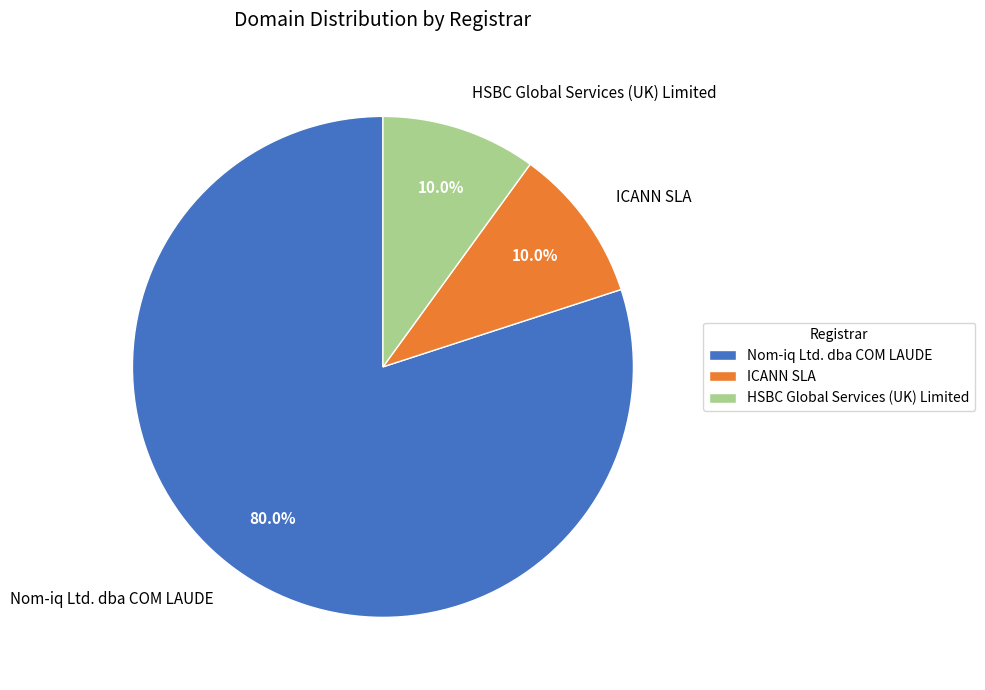

How much of the chart is everything except Nom-iq Ltd. dba COM LAUDE?

20.0%